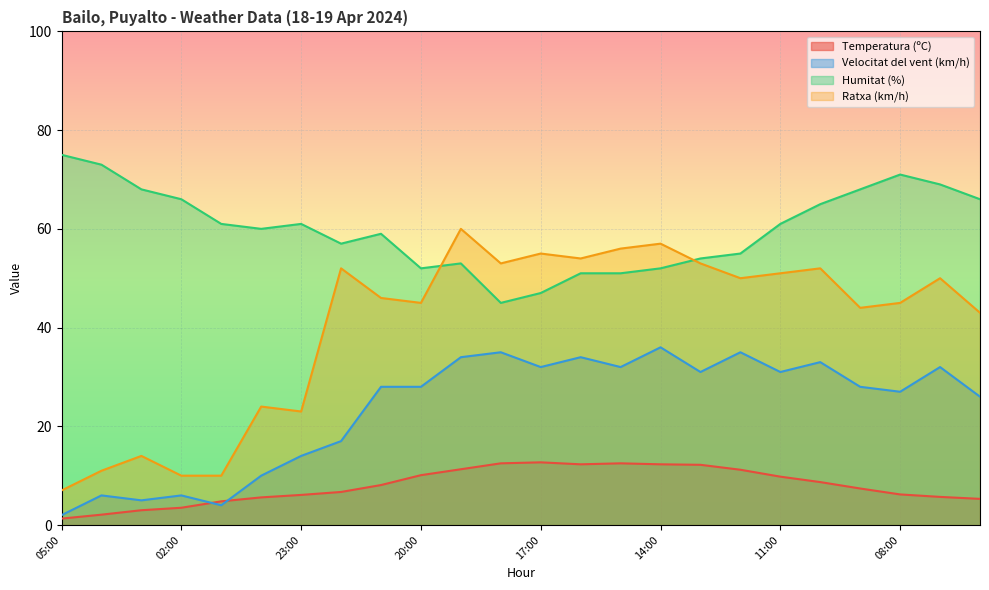

Which series changed the most between 00:00 and 06:00?

Ratxa (km/h)